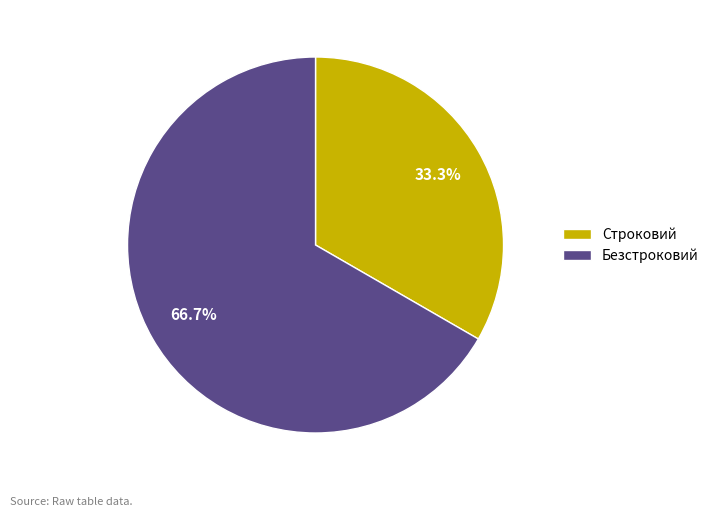

What is the majority slice?

Безстроковий